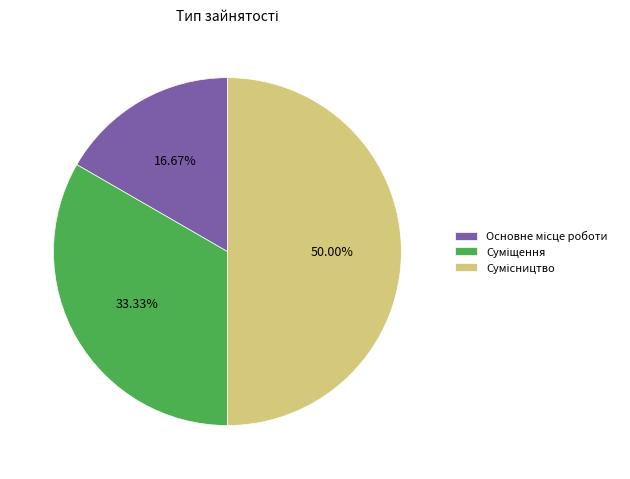

Rank the categories by value from highest to lowest.

Сумісництво, Суміщення, Основне місце роботи